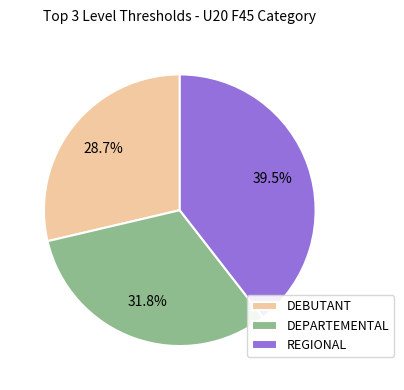

Which slice is the largest?

REGIONAL